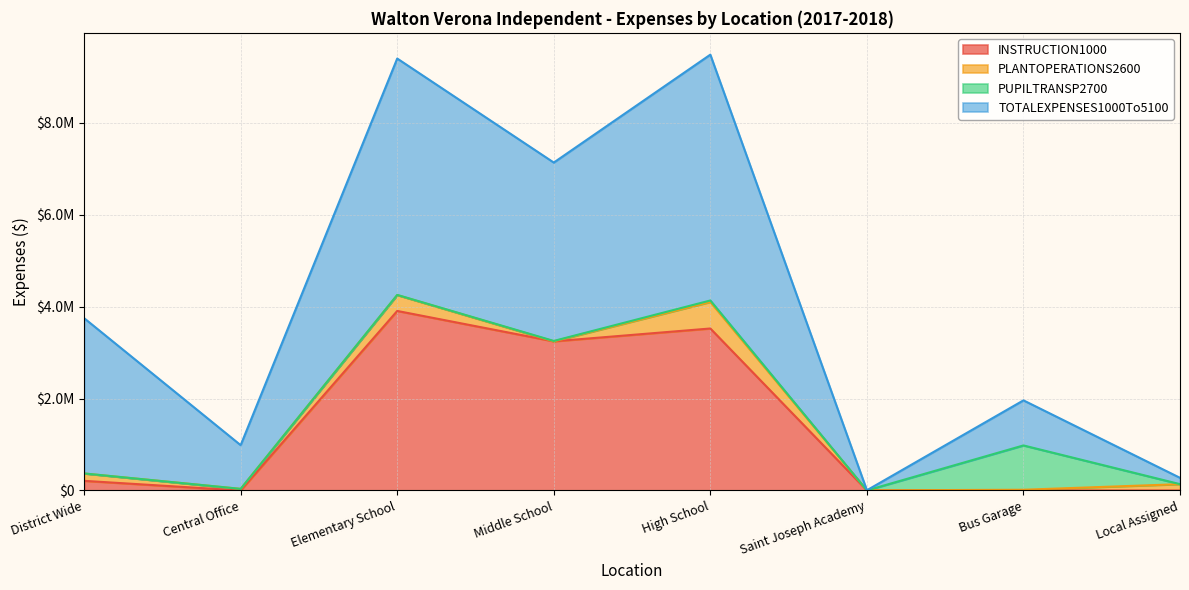

Which series has the widest spread of values?

TOTALEXPENSES1000To5100